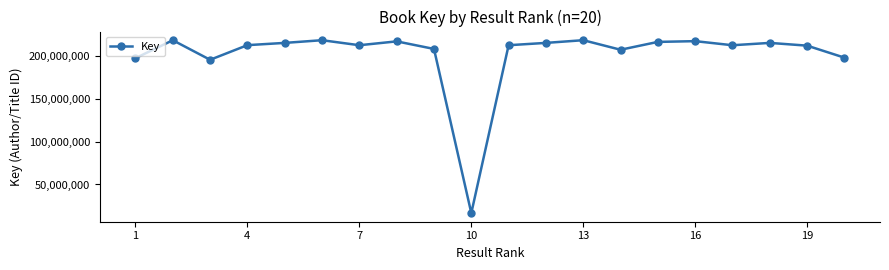

True or false: the data has more than 2 interior local peaks.

True